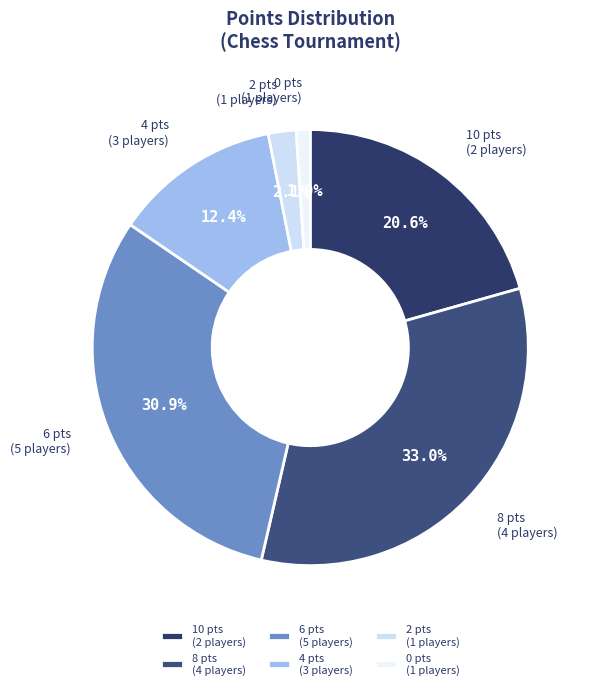

What percentage is NOT represented by 4 pts (3 players)?

87.6%